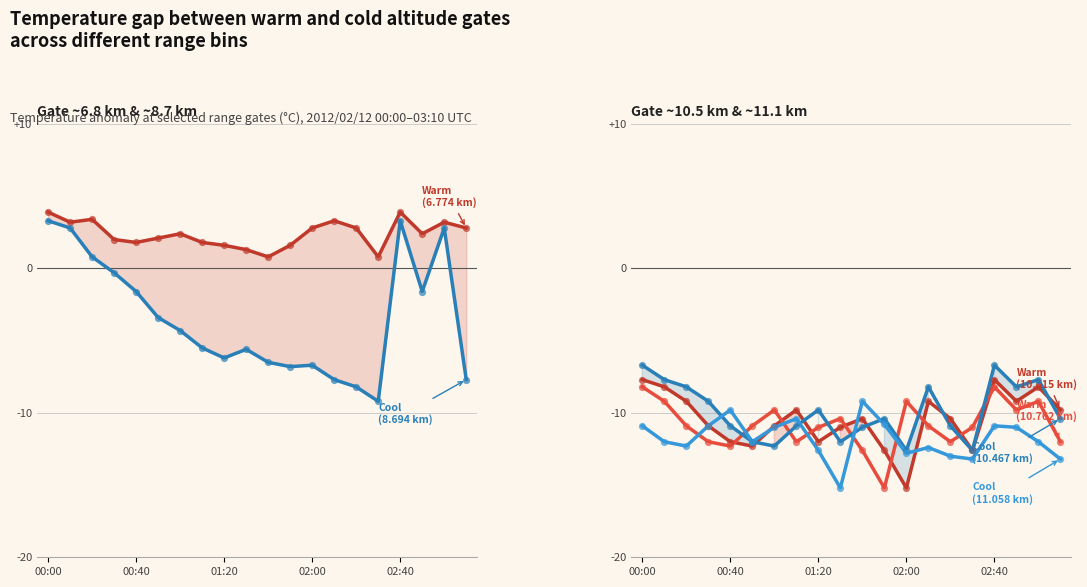

Which series has the widest spread of Y values?

Gate 8.694 km (cool)